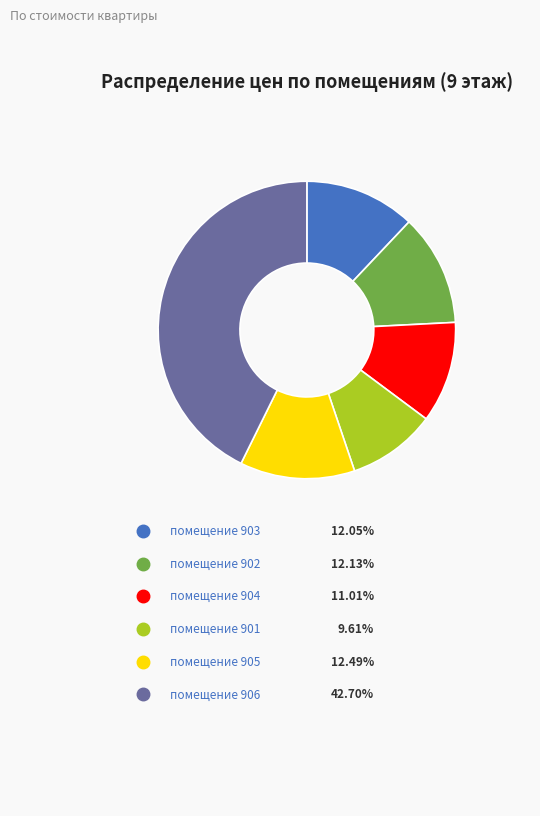

Which category has the biggest portion of the pie?

помещение 906